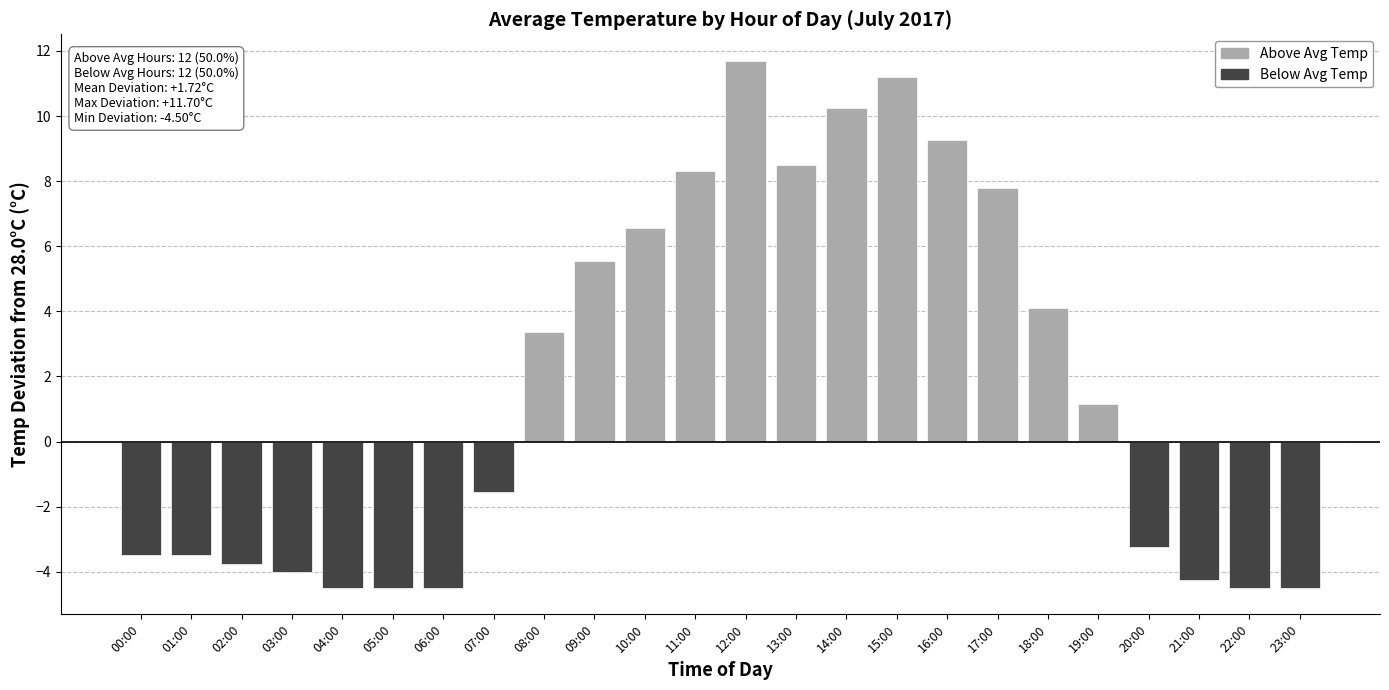

At which label is Below Avg Temp closest to -2?

07:00